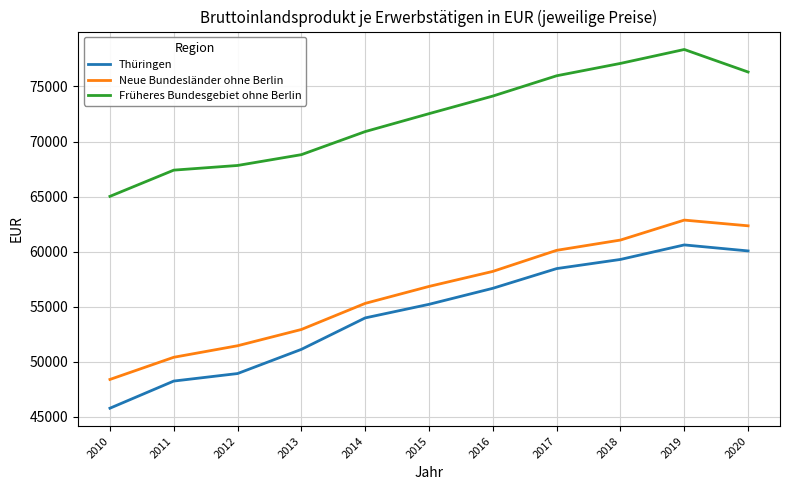

What is the smallest value displayed?

45782